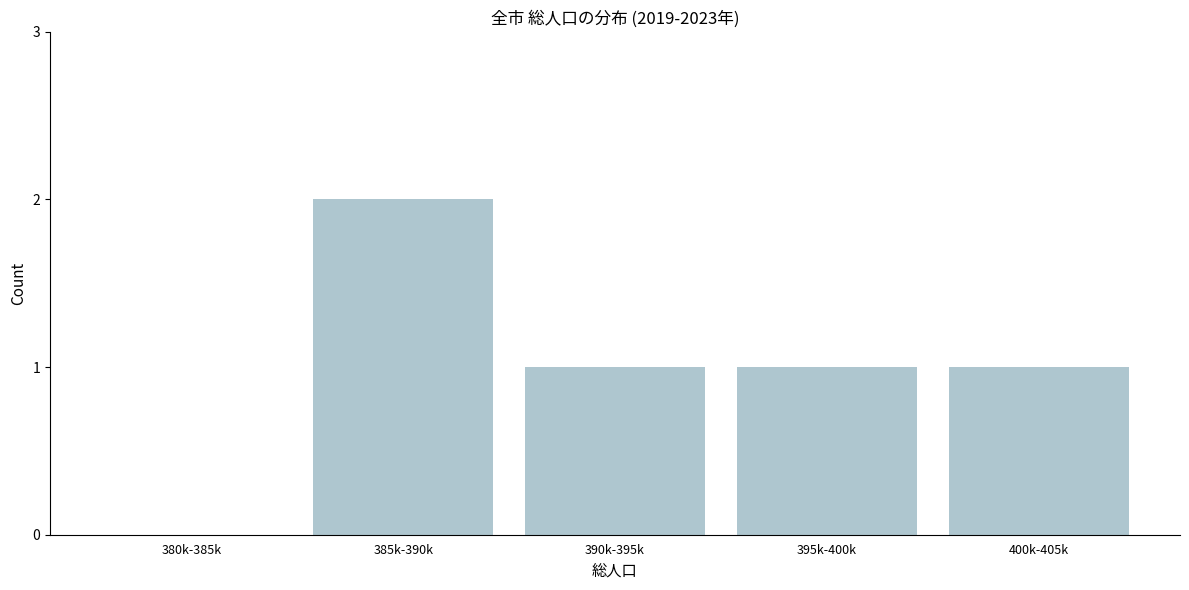

Reading left to right, list all the values displayed in this chart.

380k-385k=0	385k-390k=2	390k-395k=1	395k-400k=1	400k-405k=1